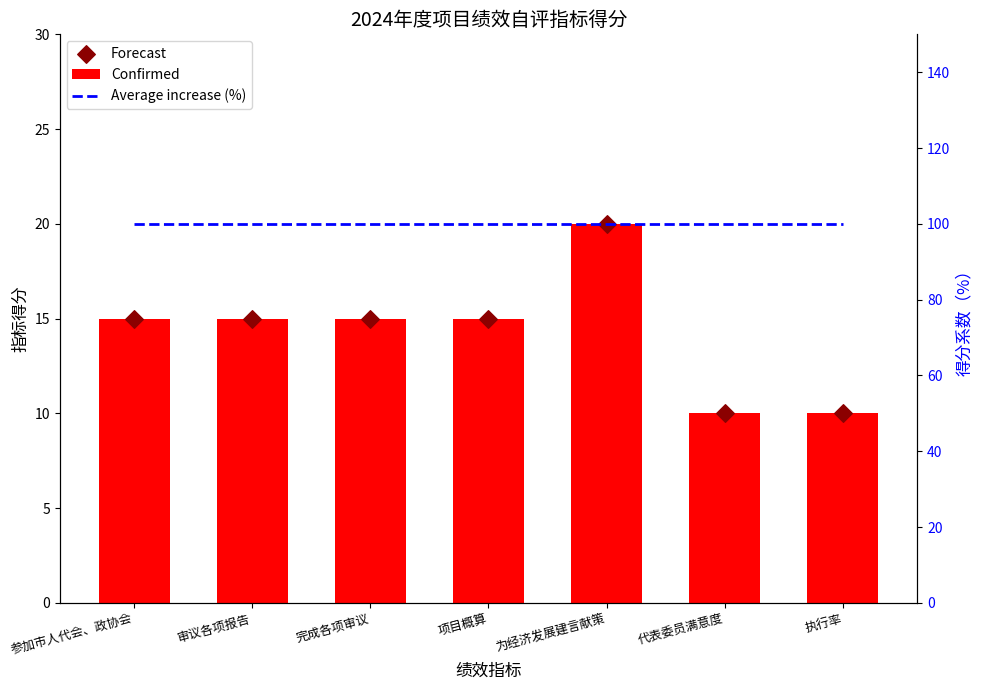

What are all the series names shown in the legend?

Confirmed, Forecast, Average increase (%)